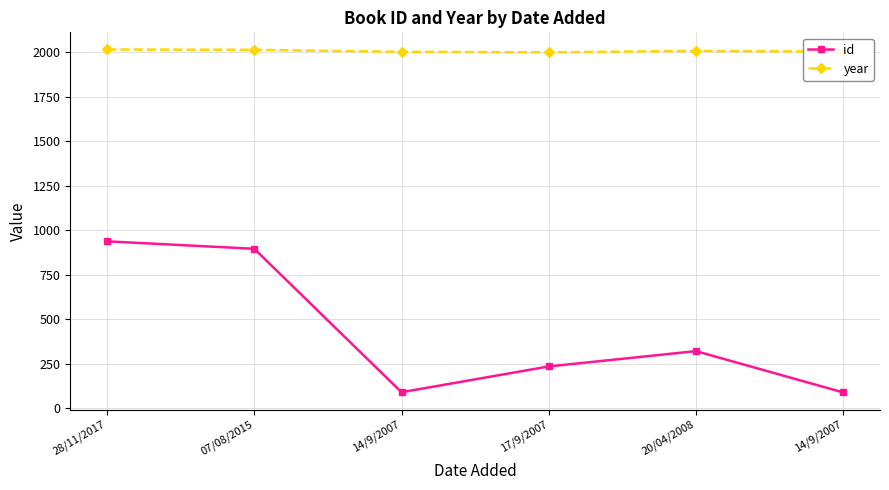

Where is id nearest to the value 513?

20/04/2008